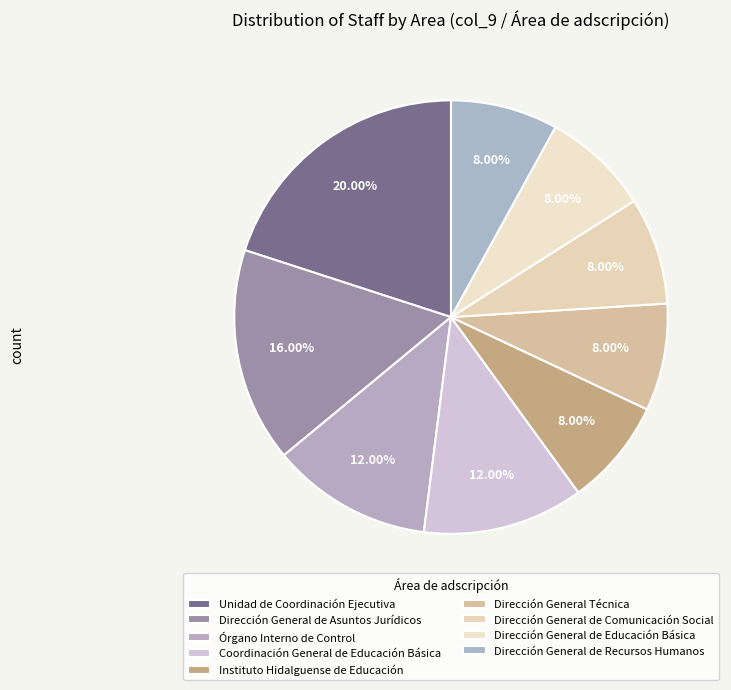

To the nearest percent, what is the average slice percentage?

11%